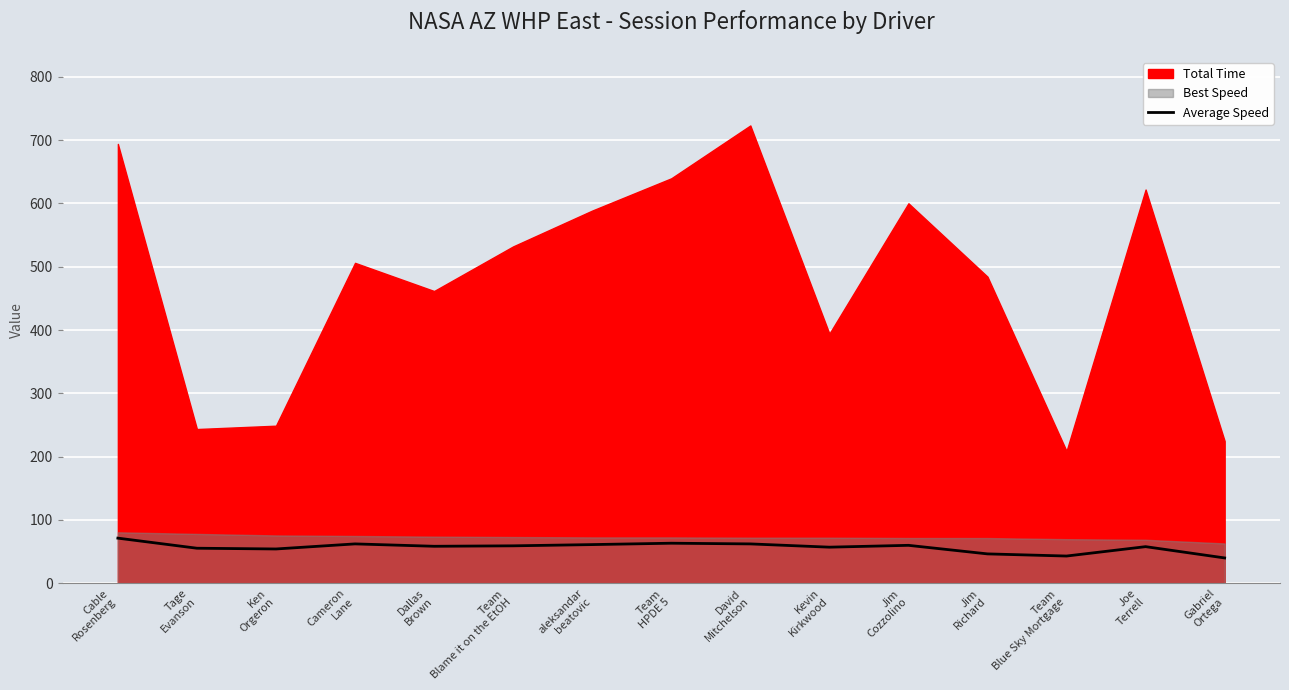

What is the minimum value for Average Speed?

40.1